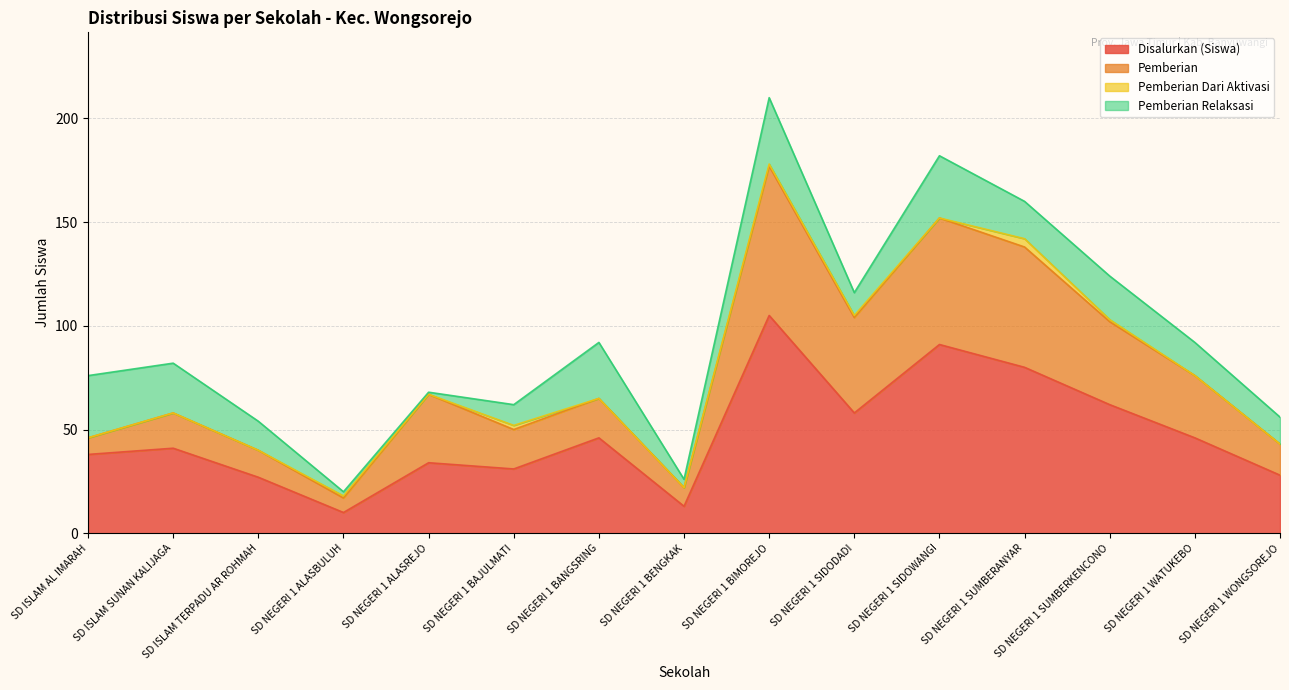

True or false: Pemberian has a value of 18 at SD NEGERI 1 ALASBULUH.

True